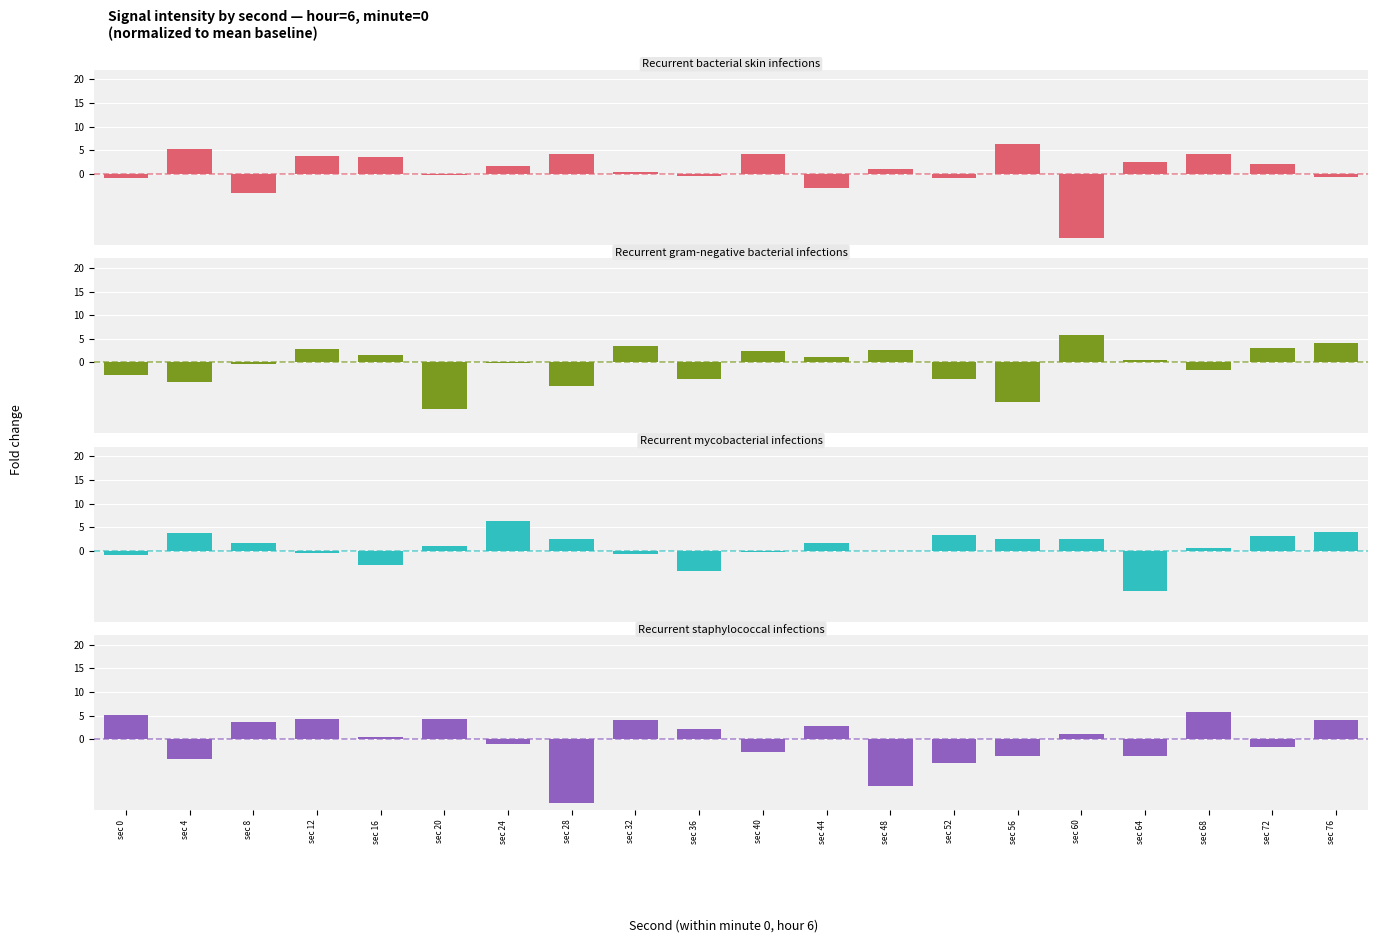

At how many categories does at least one series exceed 0?

20